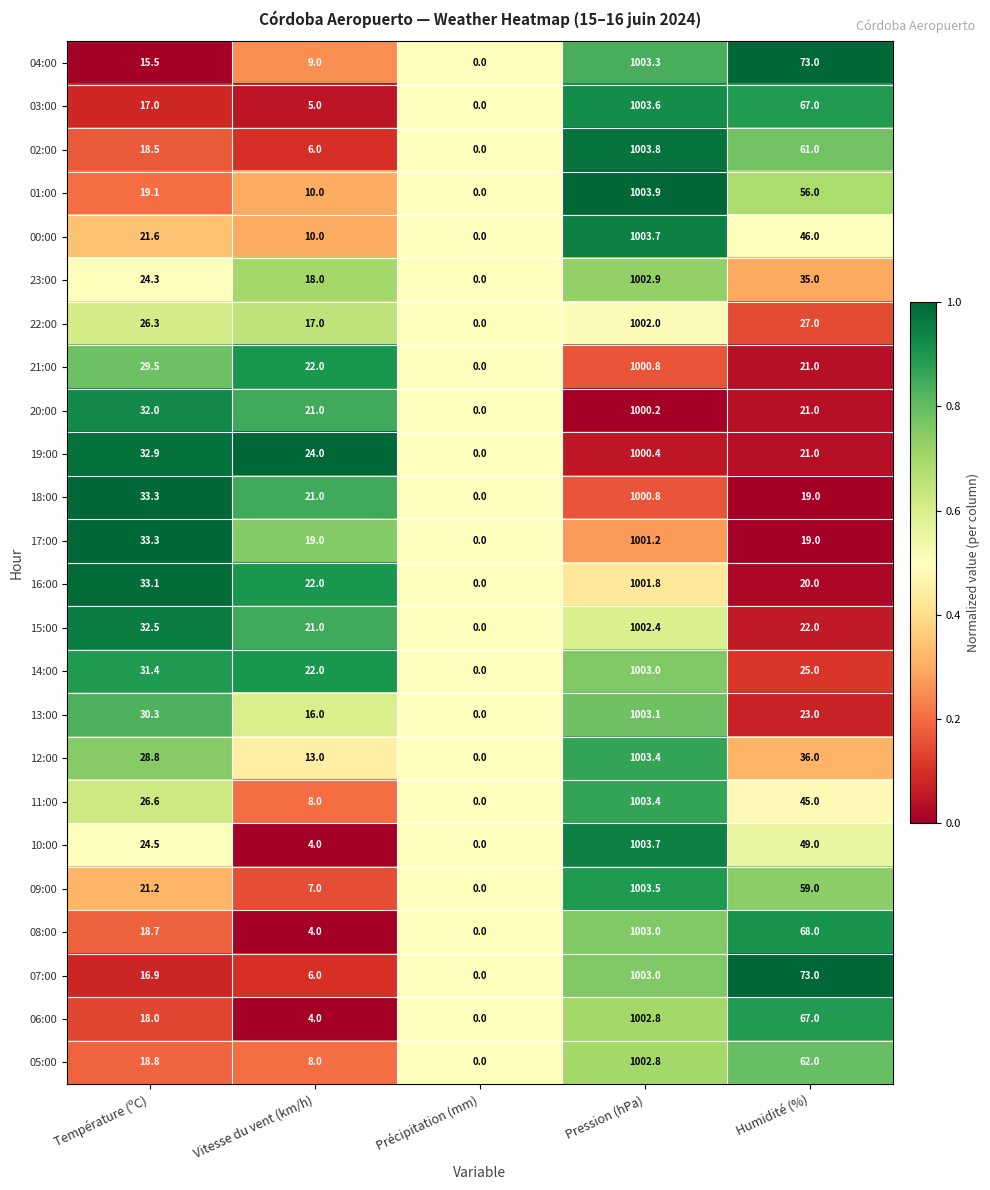

Which label corresponds to the smallest value in the chart?

Précipitation (mm)